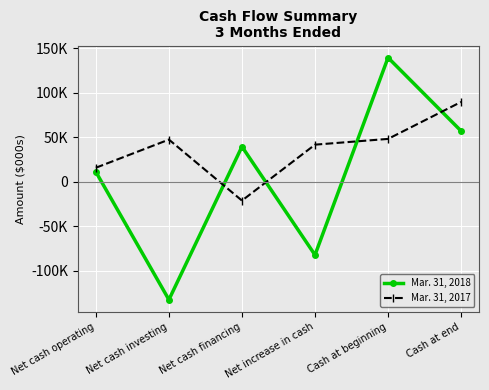

Does the chart have visible grid lines?

Yes